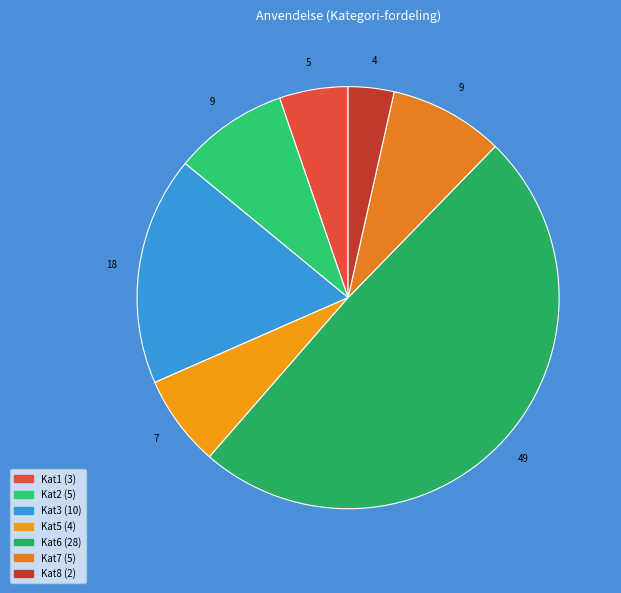

How many slices are in this pie chart?

7